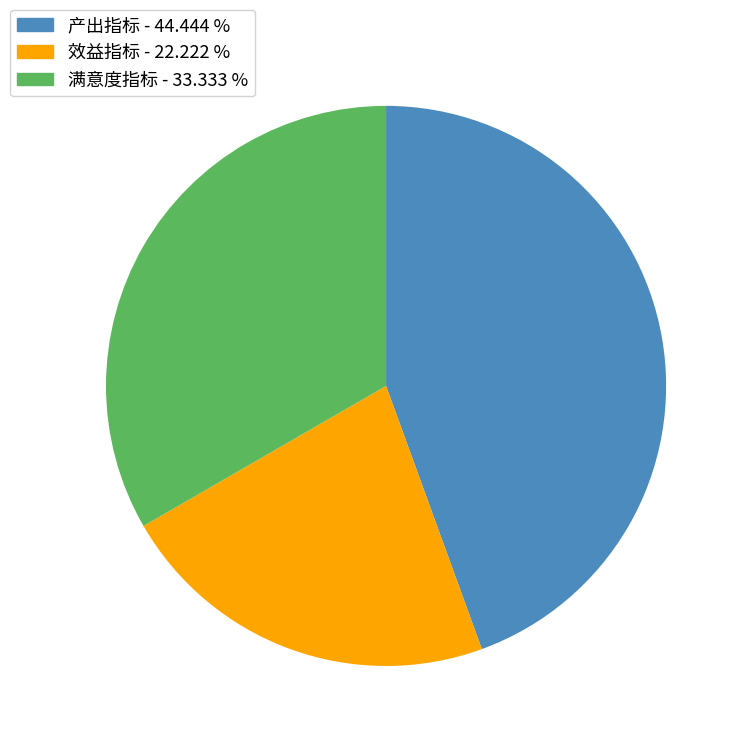

Is there a majority slice in this chart?

No